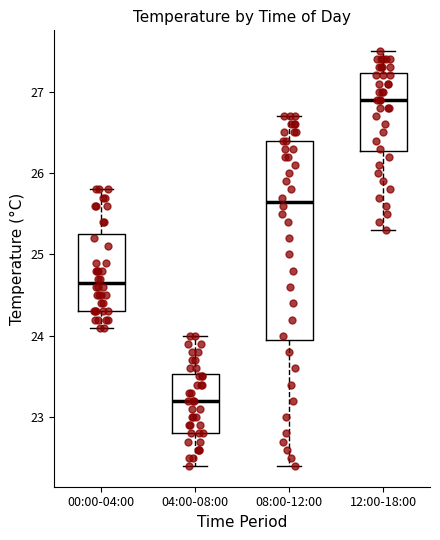

Reading left to right, transcribe this box plot: for each box, give where its median line is, the range the box spans, and where its two whiskers end, as read against the y-axis. The values are not printed on the chart, so give them approximately, as read against the axis.

00:00-04:00: median 24.7, box 24.3 to 25.3, whiskers 24.1 to 25.8
04:00-08:00: median 23.2, box 22.8 to 23.5, whiskers 22.4 to 24.0
08:00-12:00: median 25.7, box 24.0 to 26.4, whiskers 22.4 to 26.7
12:00-18:00: median 26.9, box 26.3 to 27.2, whiskers 25.3 to 27.5